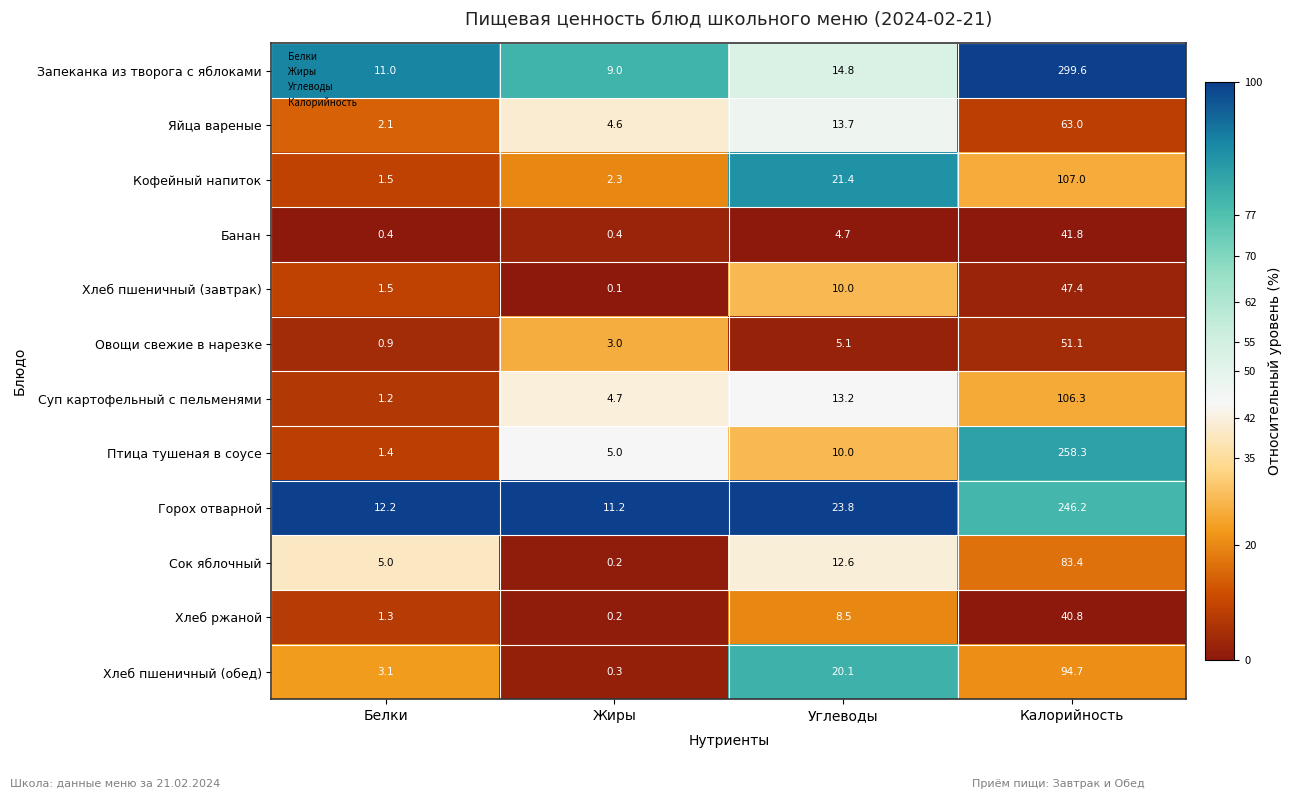

What is the difference between the highest and lowest values at Углеводы?

19.1